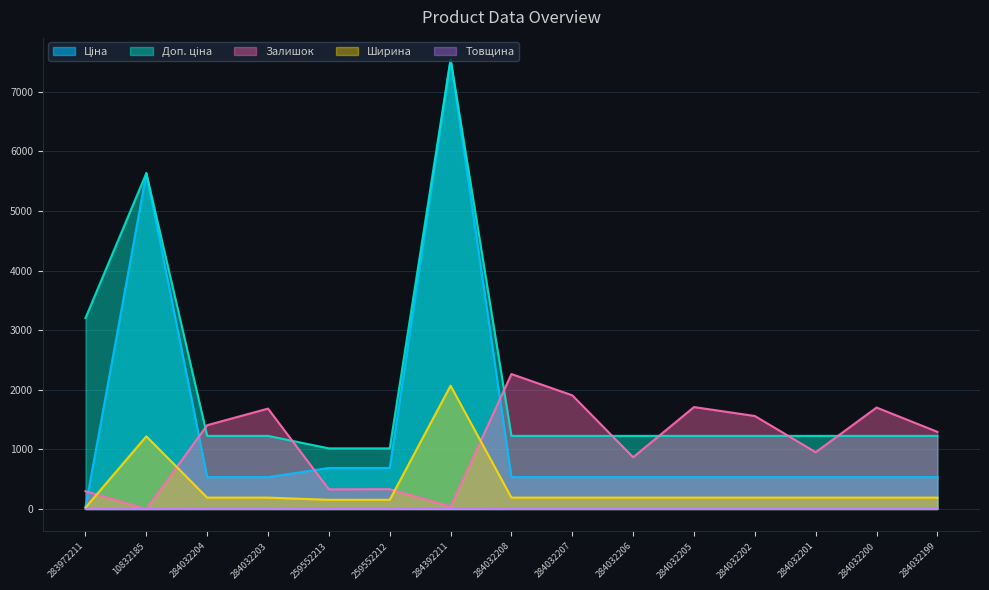

What value does the Товщина series have at 283972211?

2.0